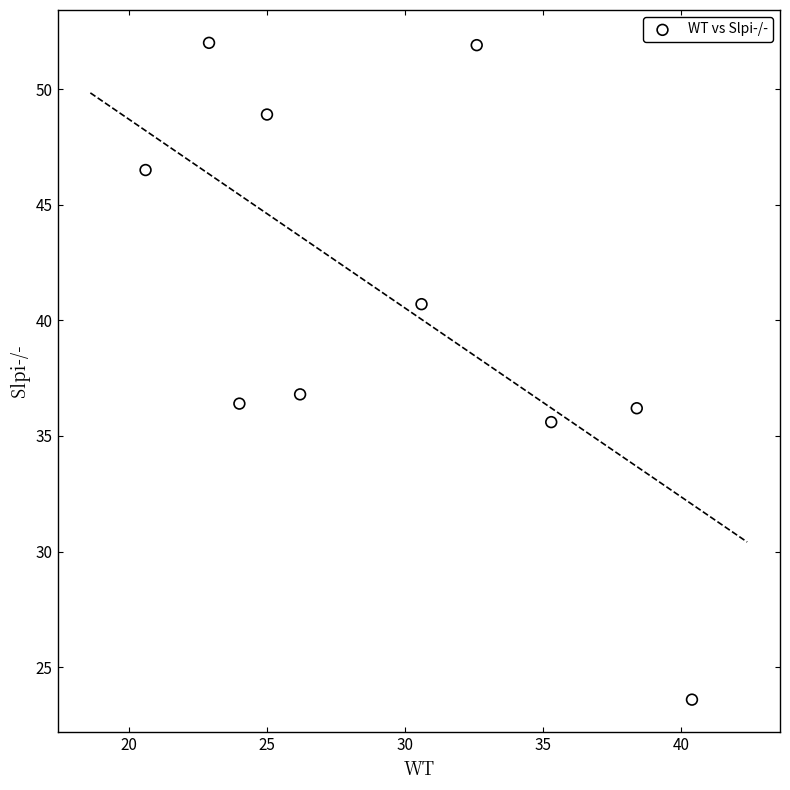

What is the average X value?

29.6